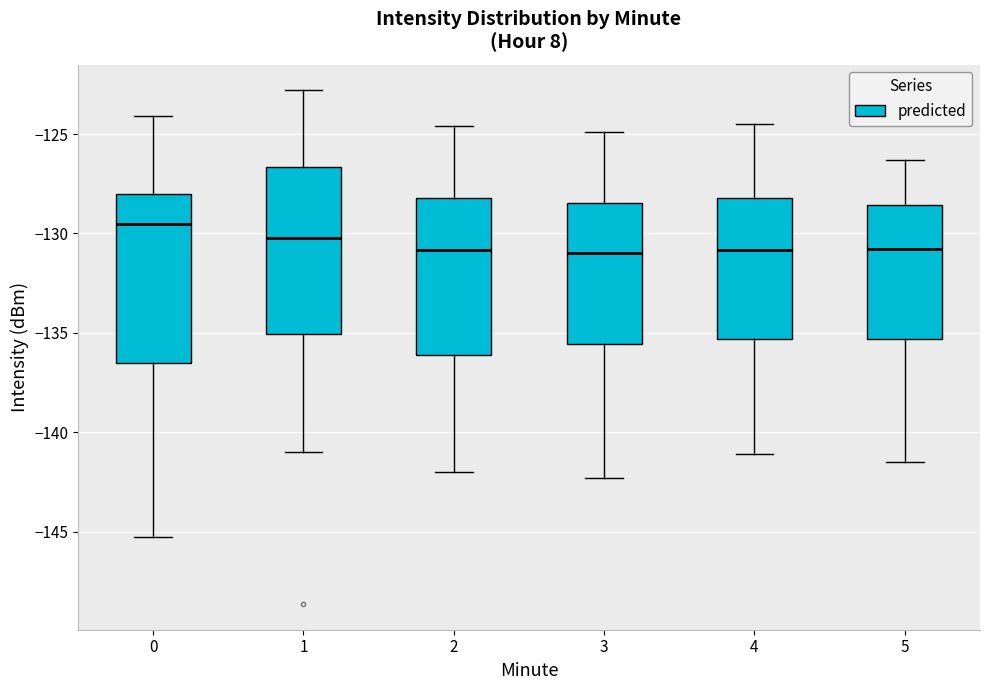

Where does the lower whisker of the box at x = 5 end on the y-axis? The values are not printed on the chart, so give them approximately, as read against the axis.

-141.5